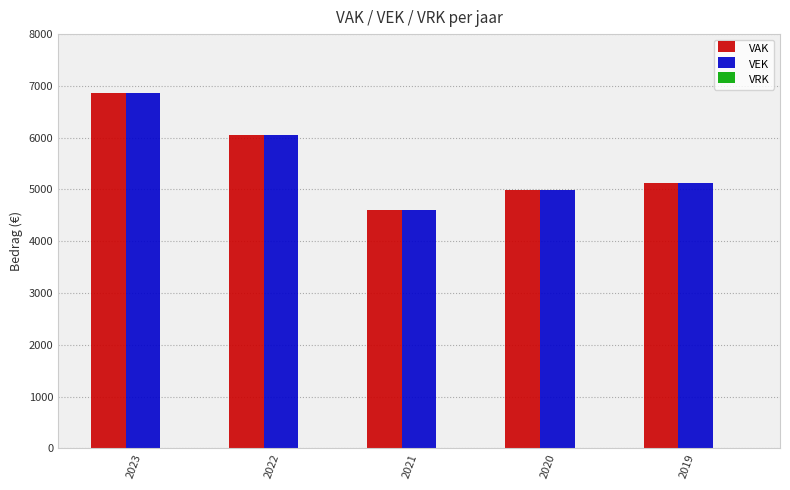

What is the total value across all series at 2021?

9212